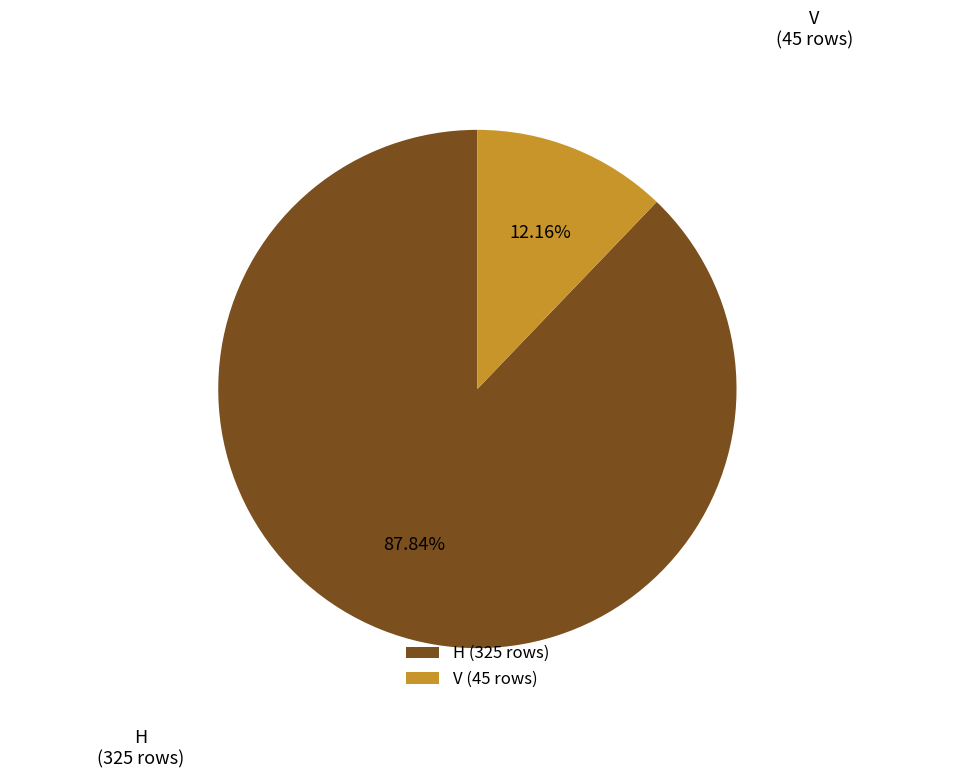

The H slice represents 99% of the pie. True or false?

False